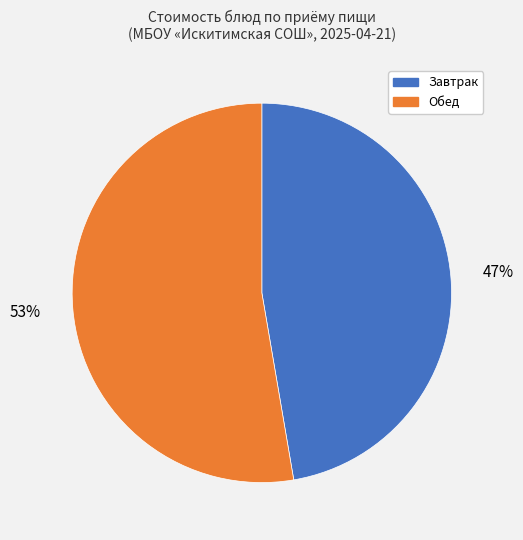

Which category accounts for the majority?

Обед